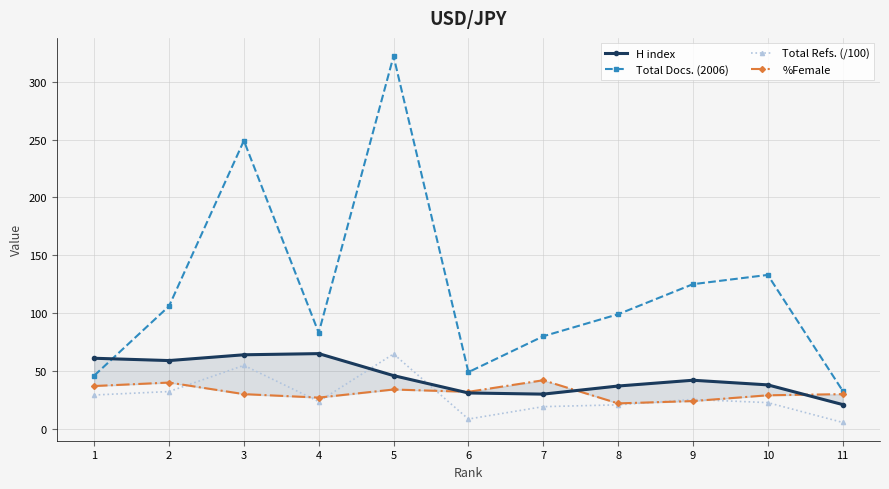

Where is the first local minimum for H index?

2